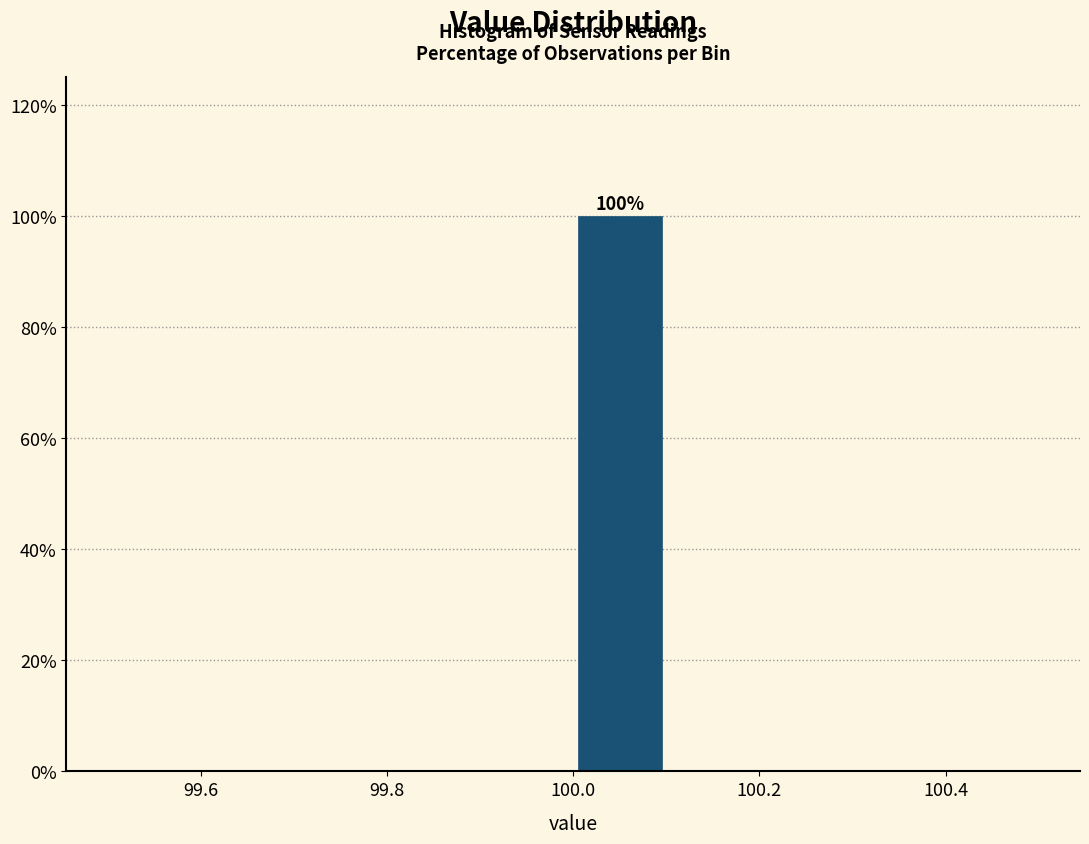

Which range on the x-axis has the tallest bar?

100.0 to 100.1